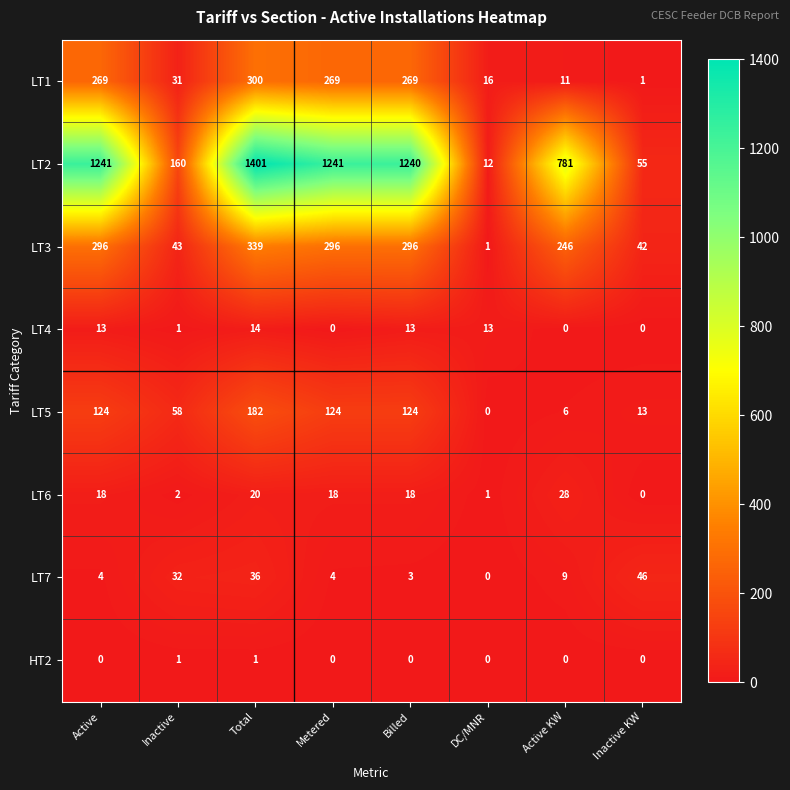

Rank the series by their maximum value, from lowest to highest.

HT2, LT4, LT6, LT7, LT5, LT1, LT3, LT2